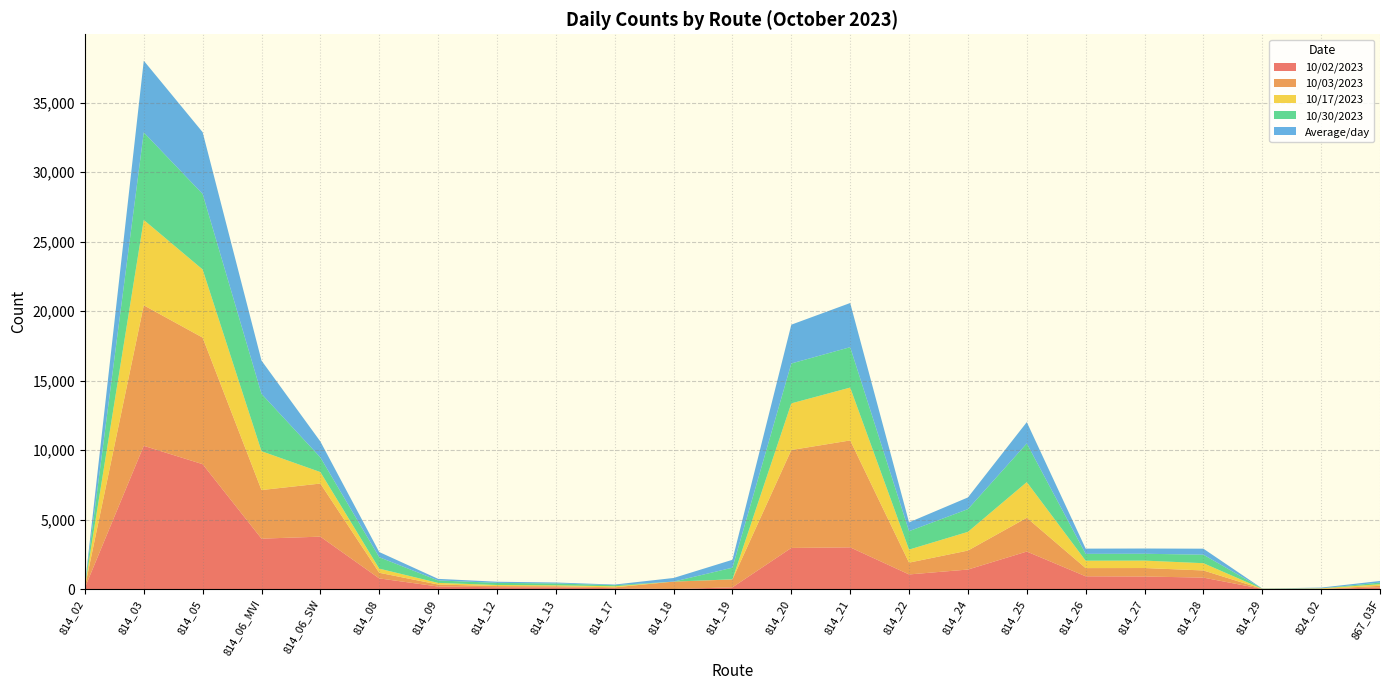

Reading right to left, what are all the values shown in this chart?

10/02/2023: 867_03F=116	824_02=2	814_29=9	814_28=822	814_27=901	814_26=916	814_25=2697	814_24=1402	814_22=1050	814_21=3000	814_20=2957	814_19=123	814_18=0	814_17=63	814_13=120	814_12=128	814_09=181	814_08=765	814_06_SW=3770	814_06_MVI=3626	814_05=8985	814_03=10307	814_02=98
10/03/2023: 867_03F=116	824_02=3	814_29=5	814_28=514	814_27=610	814_26=590	814_25=2430	814_24=1365	814_22=849	814_21=7693	814_20=7046	814_19=566	814_18=533	814_17=60	814_13=81	814_12=85	814_09=144	814_08=405	814_06_SW=3820	814_06_MVI=3497	814_05=9107	814_03=10110	814_02=52
10/17/2023: 867_03F=116	824_02=44	814_29=2	814_28=523	814_27=534	814_26=533	814_25=2567	814_24=1347	814_22=938	814_21=3804	814_20=3357	814_19=10	814_18=0	814_17=74	814_13=68	814_12=77	814_09=117	814_08=298	814_06_SW=827	814_06_MVI=2794	814_05=4903	814_03=6145	814_02=50
10/30/2023: 867_03F=116	824_02=1	814_29=15	814_28=612	814_27=493	814_26=492	814_25=2782	814_24=1635	814_22=1327	814_21=2907	814_20=2871	814_19=837	814_18=0	814_17=80	814_13=133	814_12=154	814_09=176	814_08=821	814_06_SW=1055	814_06_MVI=4127	814_05=5435	814_03=6296	814_02=57
Average/day: 867_03F=116	824_02=53	814_29=5	814_28=432	814_27=377	814_26=376	814_25=1535	814_24=842	814_22=634	814_21=3178	814_20=2792	814_19=569	814_18=262	814_17=45	814_13=68	814_12=81	814_09=114	814_08=373	814_06_SW=1145	814_06_MVI=2395	814_05=4445	814_03=5161	814_02=40